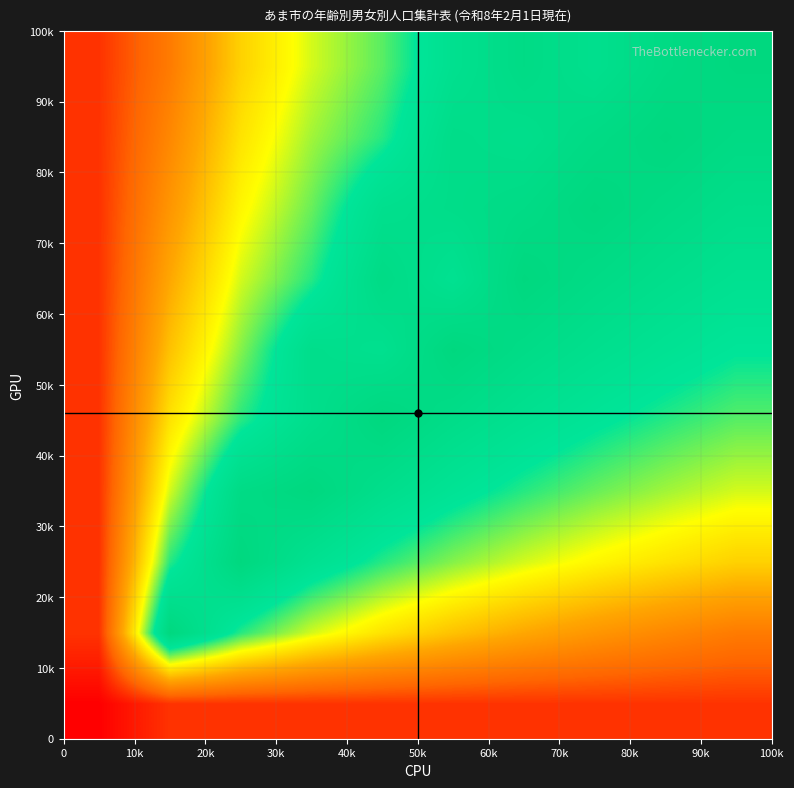

How many distinct data groups are displayed?

10